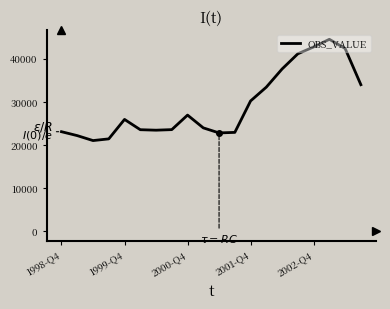

What is the maximum value shown in the chart?

44497